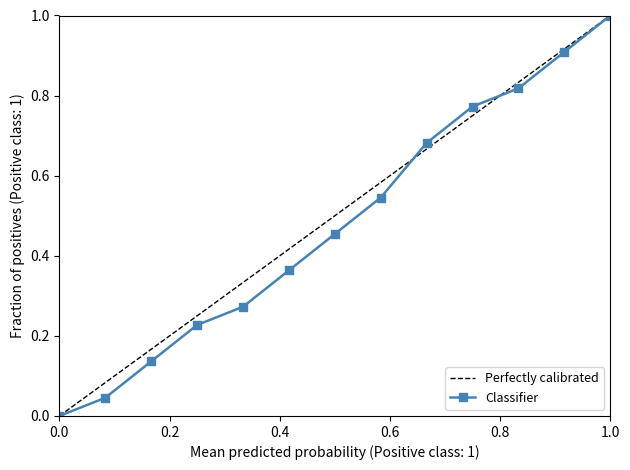

Reading right to left, extract all data points from this chart.

1.0	0.9	0.8	0.8	0.7	0.5	0.5	0.4	0.3	0.2	0.1	0.0	0.0